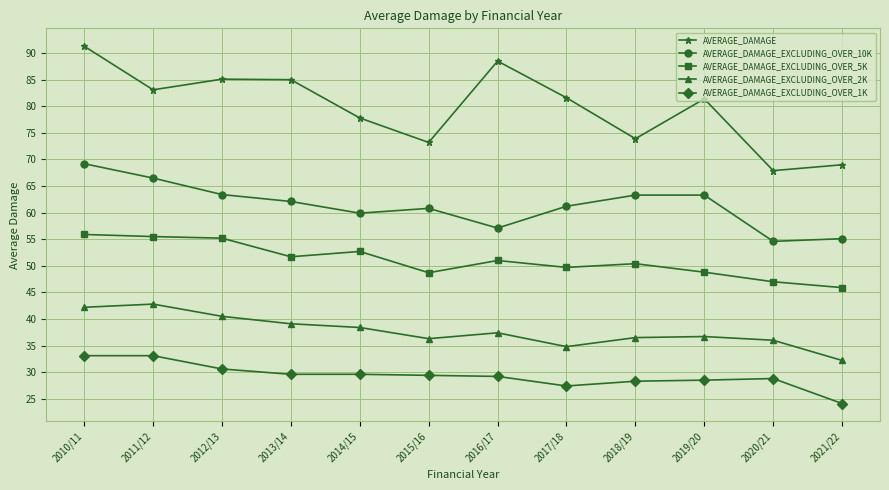

True or false: AVERAGE_DAMAGE_EXCLUDING_OVER_5K has more than 2 points higher than both neighbors.

True